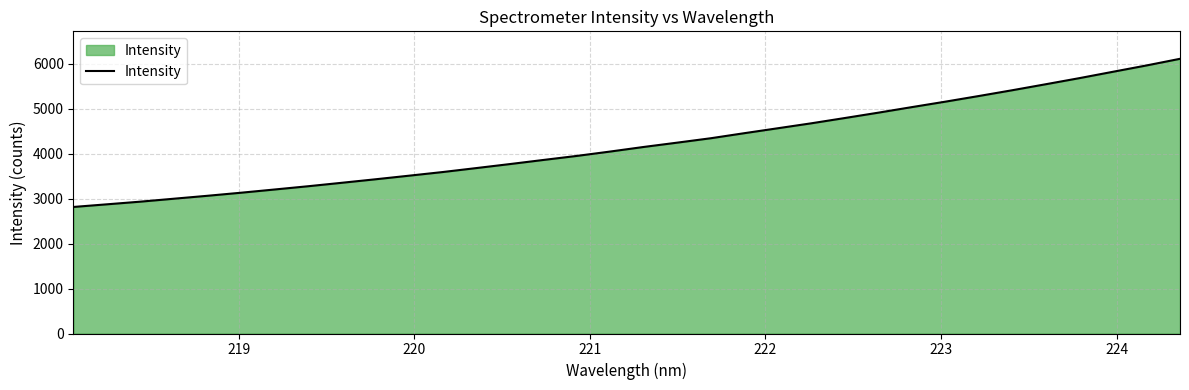

What is the minimum value shown in the chart?

2815.8